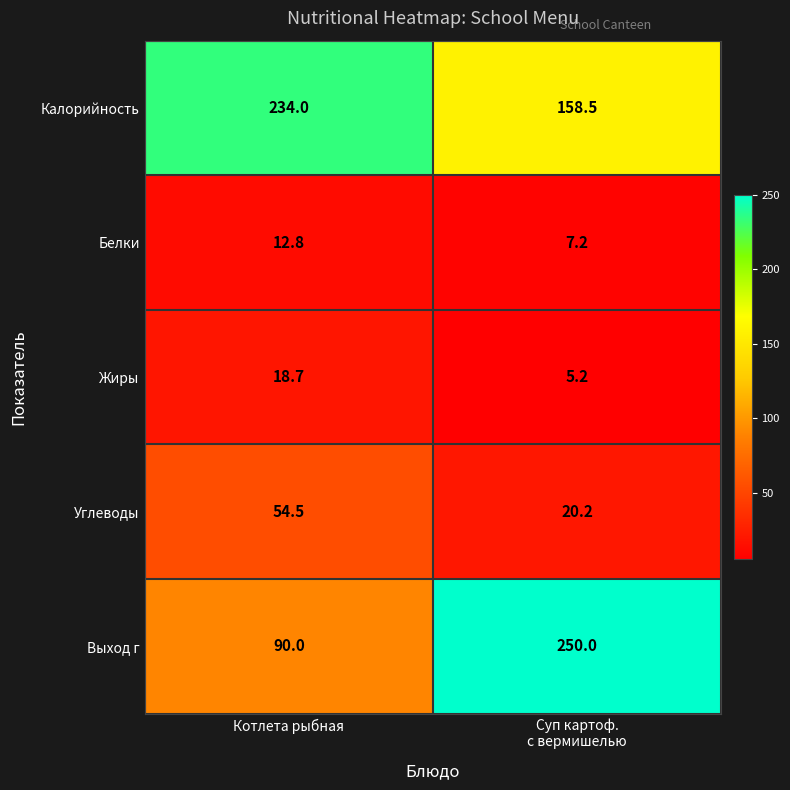

Reading left to right, what are all the values shown in this chart?

Калорийность: 234.0	158.5
Белки: 12.8	7.2
Жиры: 18.7	5.2
Углеводы: 54.5	20.2
Выход г: 90.0	250.0